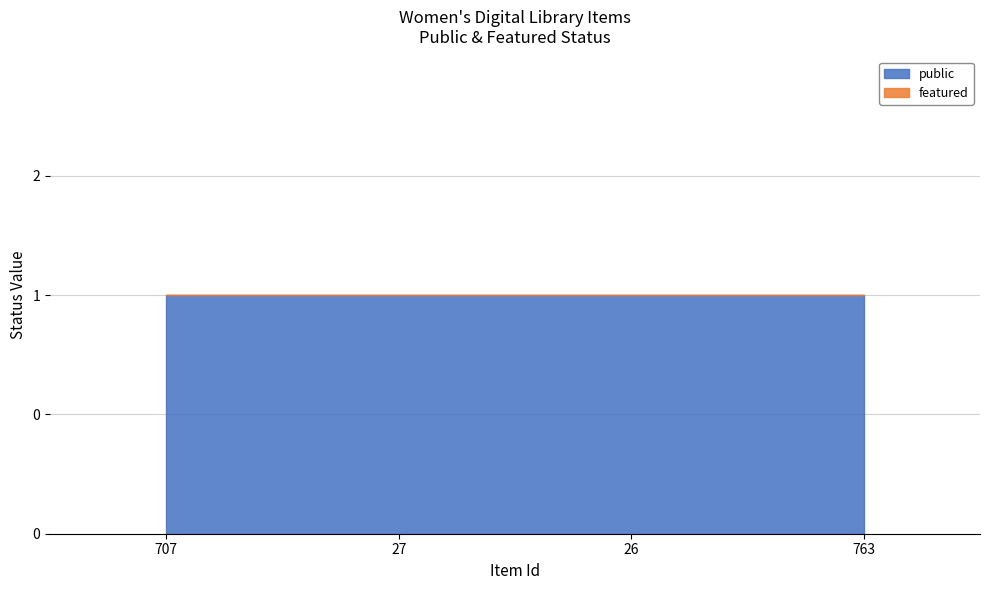

Reading right to left, list all the values displayed in this chart.

public: 1	1	1	1
featured: 0	0	0	0